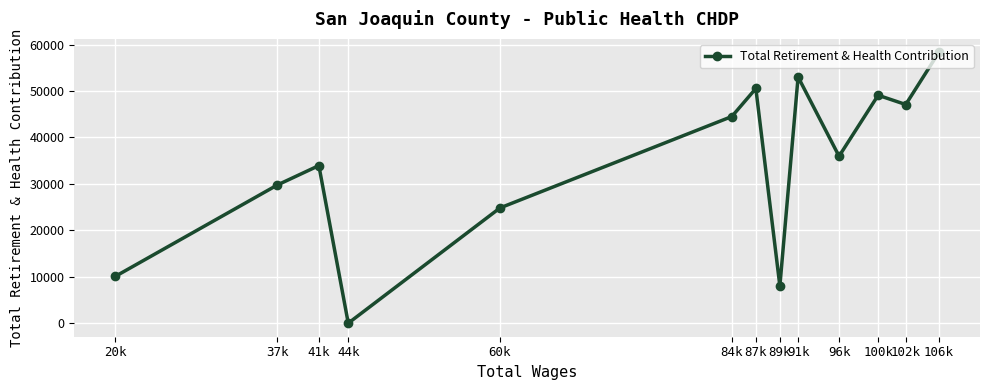

What is the label of the 1st point from the left?

20k